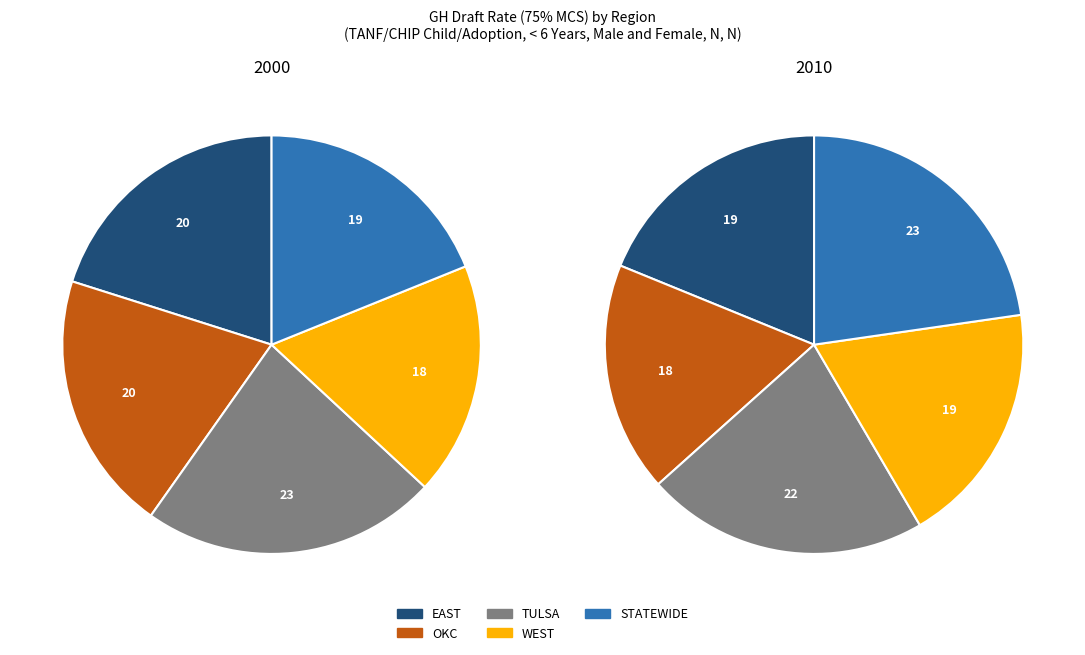

To the nearest percent, what is the difference between the TULSA and OKC slice percentages?

3%